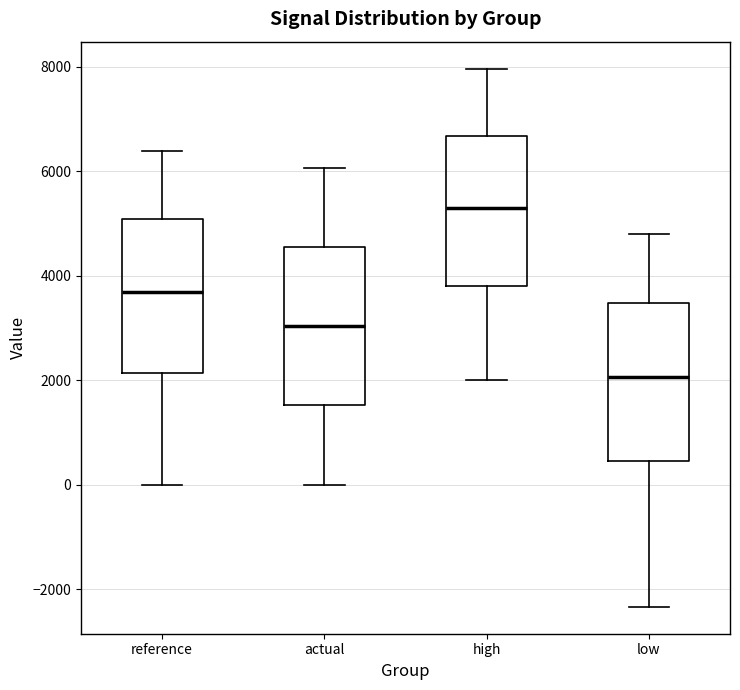

Reading left to right, transcribe this box plot: for each box, give where its median line is, the range the box spans, and where its two whiskers end, as read against the y-axis. The values are not printed on the chart, so give them approximately, as read against the axis.

reference: median 3600, box 2200 to 5000, whiskers 0 to 6400
actual: median 3000, box 1600 to 4600, whiskers 0 to 6000
high: median 5400, box 3800 to 6600, whiskers 2000 to 8000
low: median 2000, box 400 to 3400, whiskers -2400 to 4800